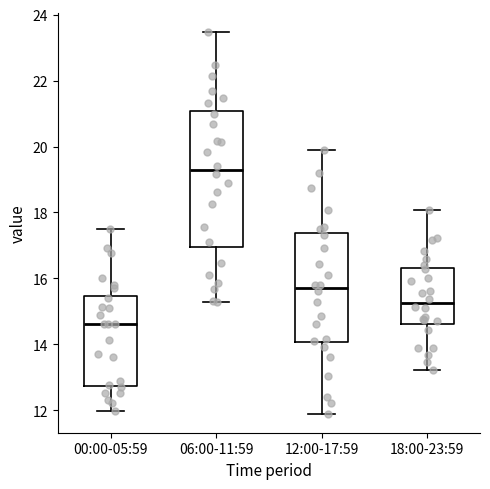

Which box's median line is the lowest?

00:00-05:59